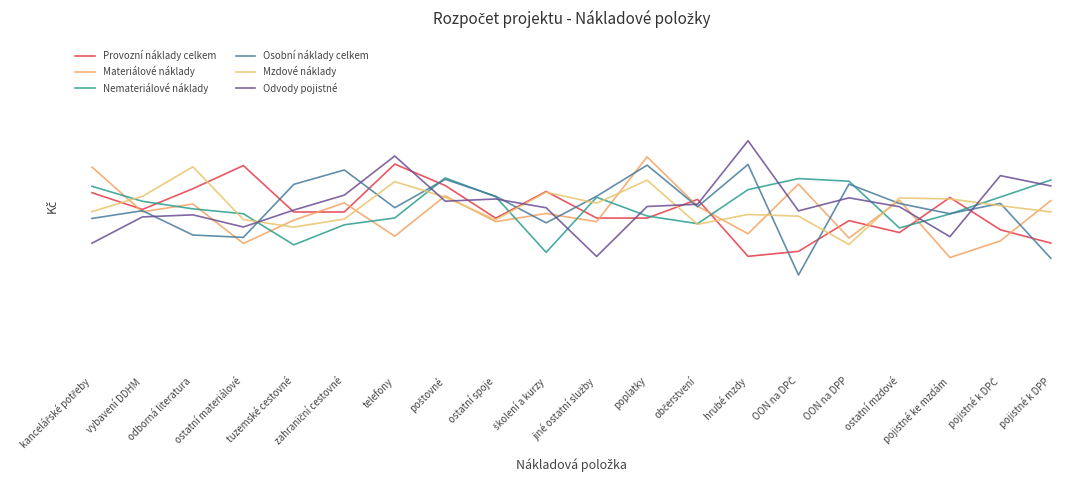

What is the label of the 5th point from the right?

OON na DPP